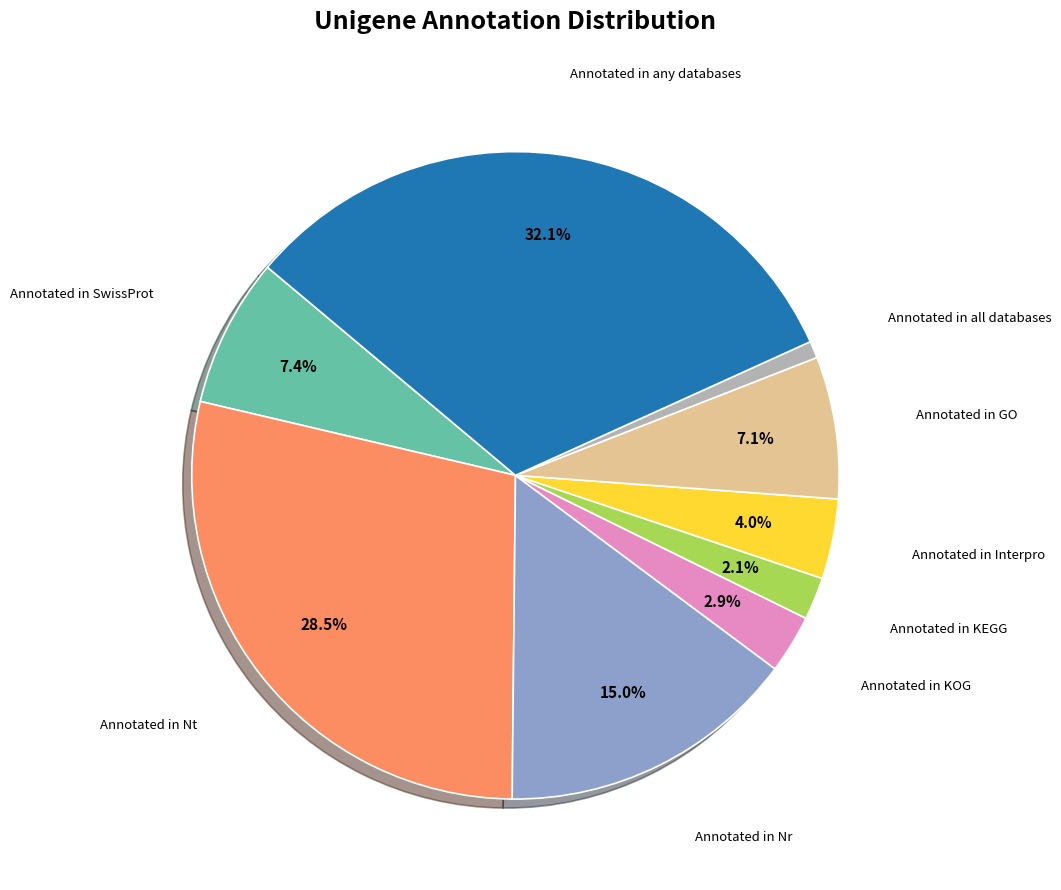

Is there a majority slice in this chart?

No